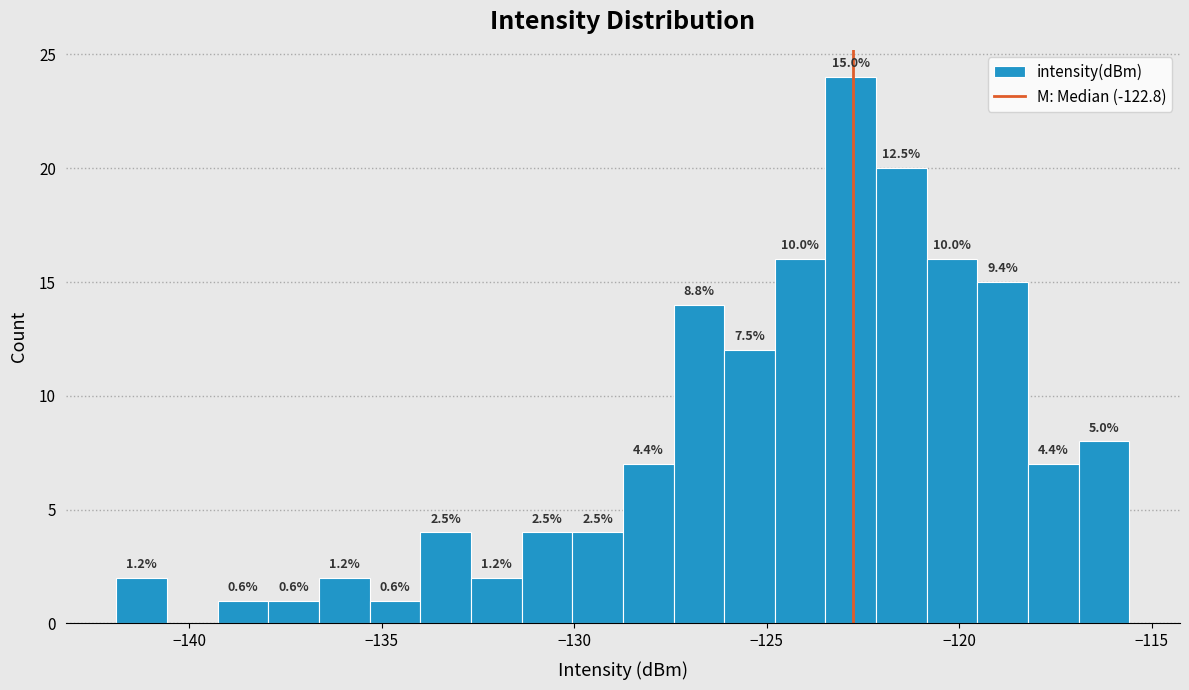

Read against the x-axis, roughly where is the centre of the tallest bar?

-123.0